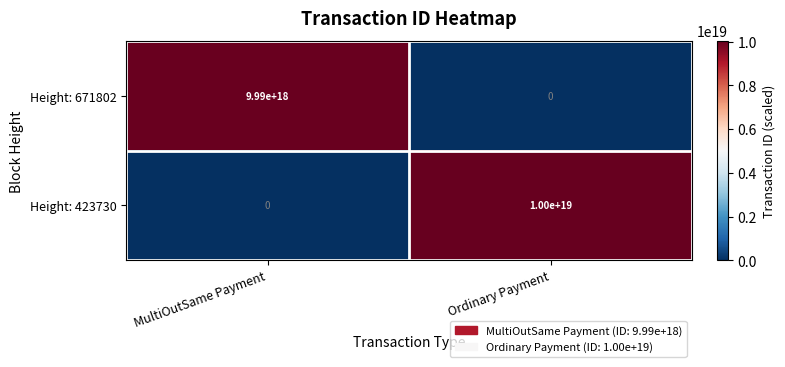

Between MultiOutSame Payment and Ordinary Payment, which series saw the biggest shift?

Height: 423730